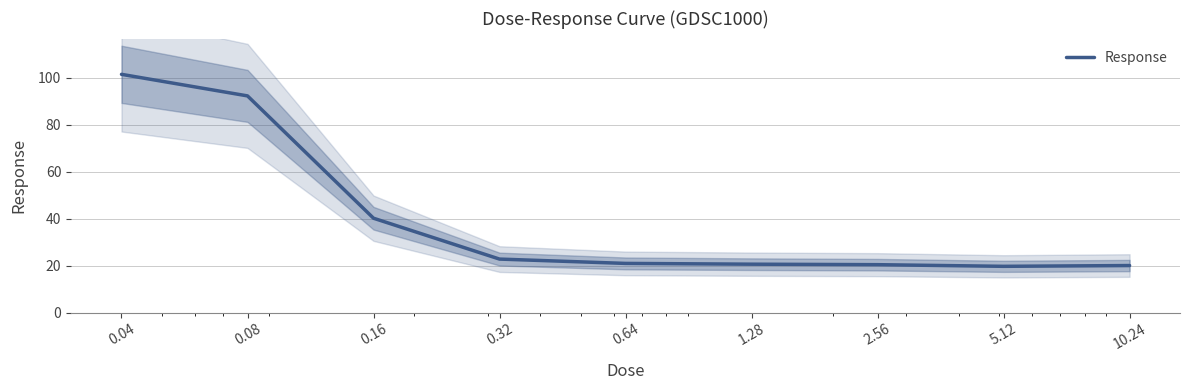

How many lines are shown in the chart?

1